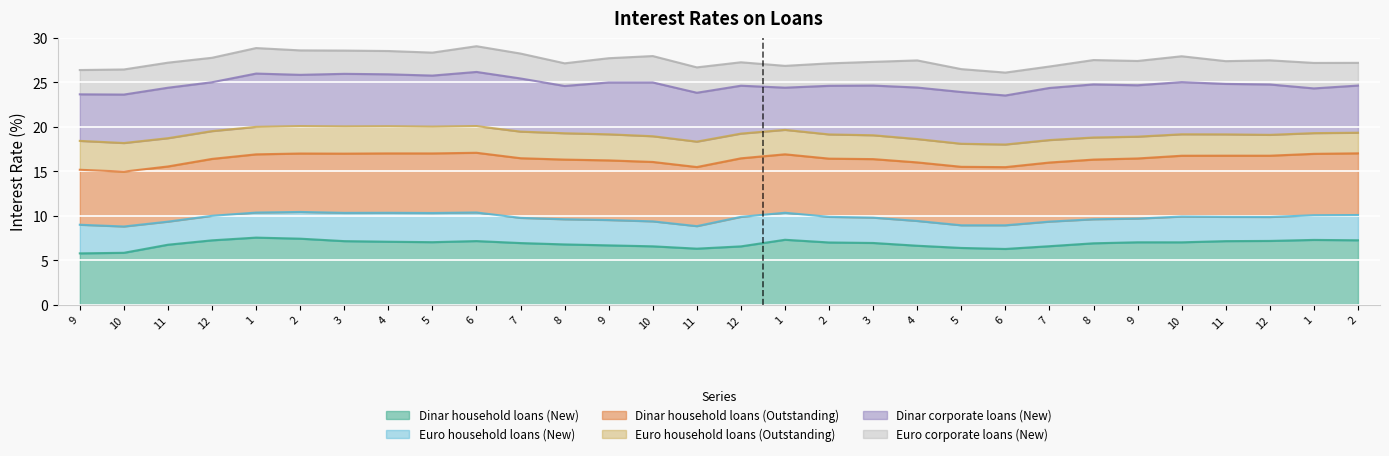

What are all the series names shown in the legend?

Dinar household loans (New), Euro household loans (New), Dinar household loans (Outstanding), Euro household loans (Outstanding), Dinar corporate loans (New), Euro corporate loans (New)